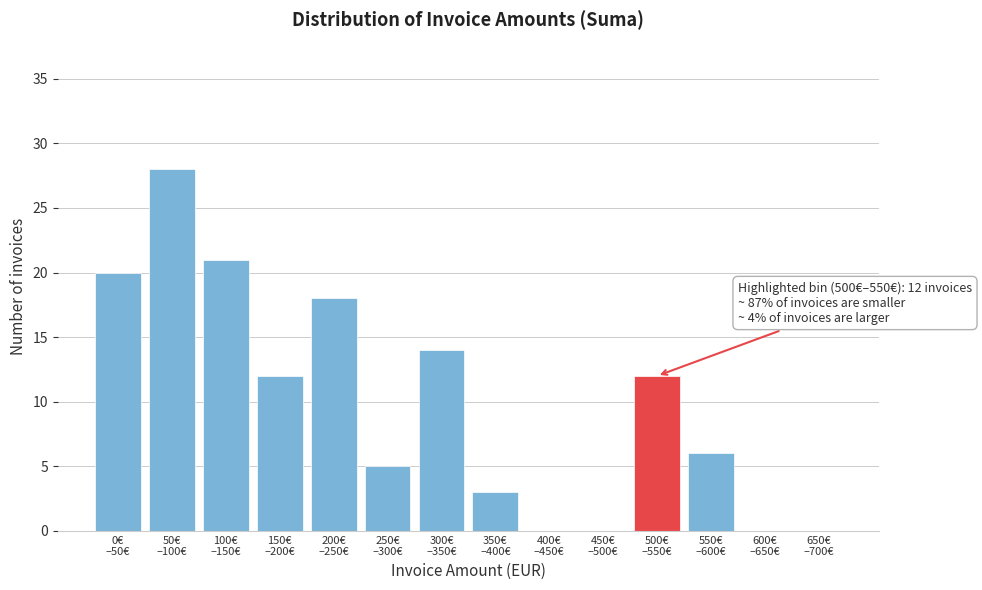

What is the sum of all values?

139